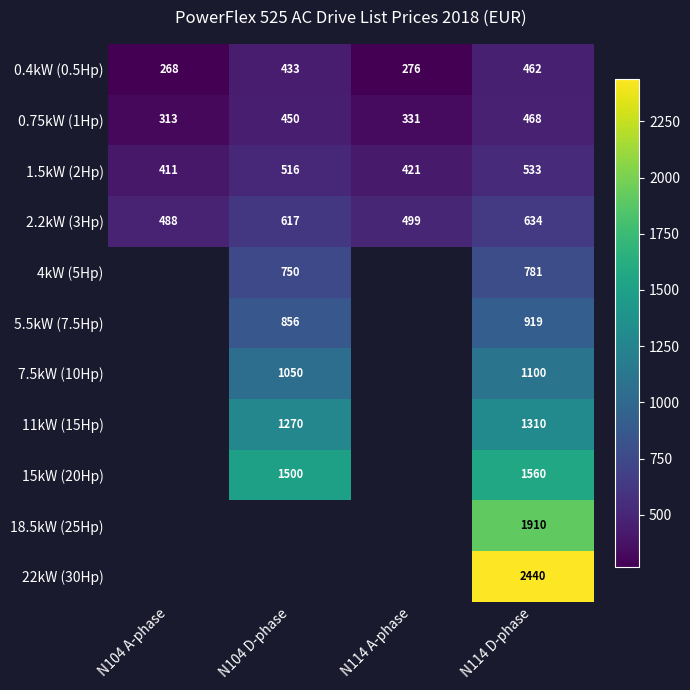

Between N104 A-phase and N104 D-phase, which is larger?

N104 D-phase